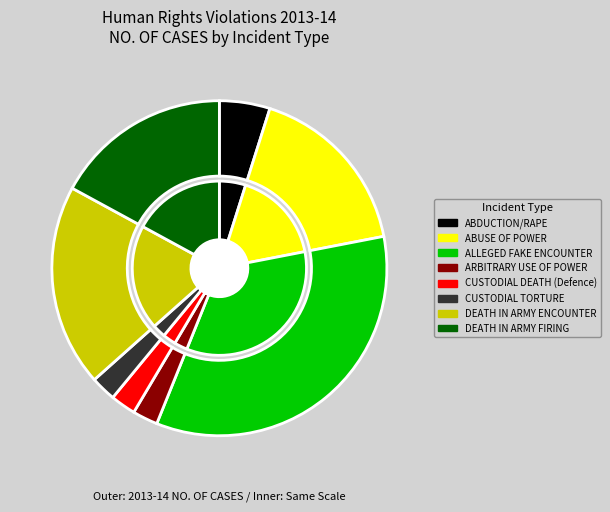

To the nearest percent, what portion does ARBITRARY USE OF POWER represent?

2%